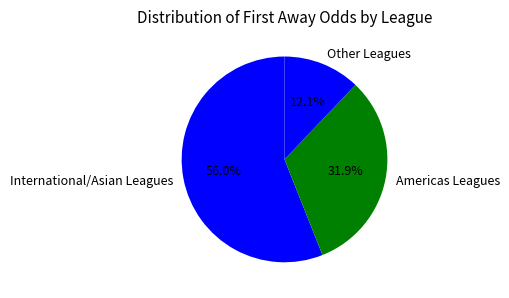

Approximately how many times larger is the value at Other Leagues compared to Americas Leagues?

0.4